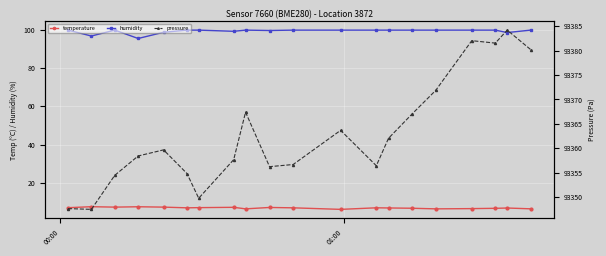

How many data points does each series have?

20